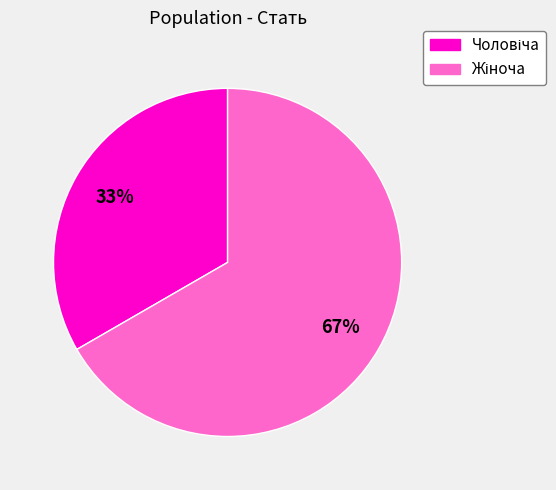

Is there any slice that represents more than half of the pie?

Yes